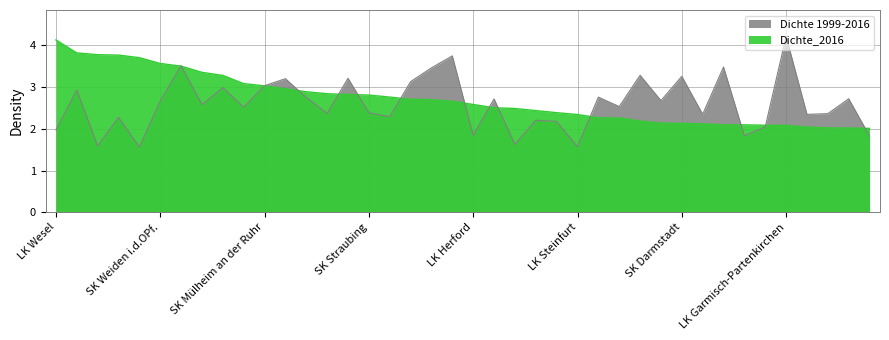

What is the average value of the Dichte 1999-2016 series?

2.6